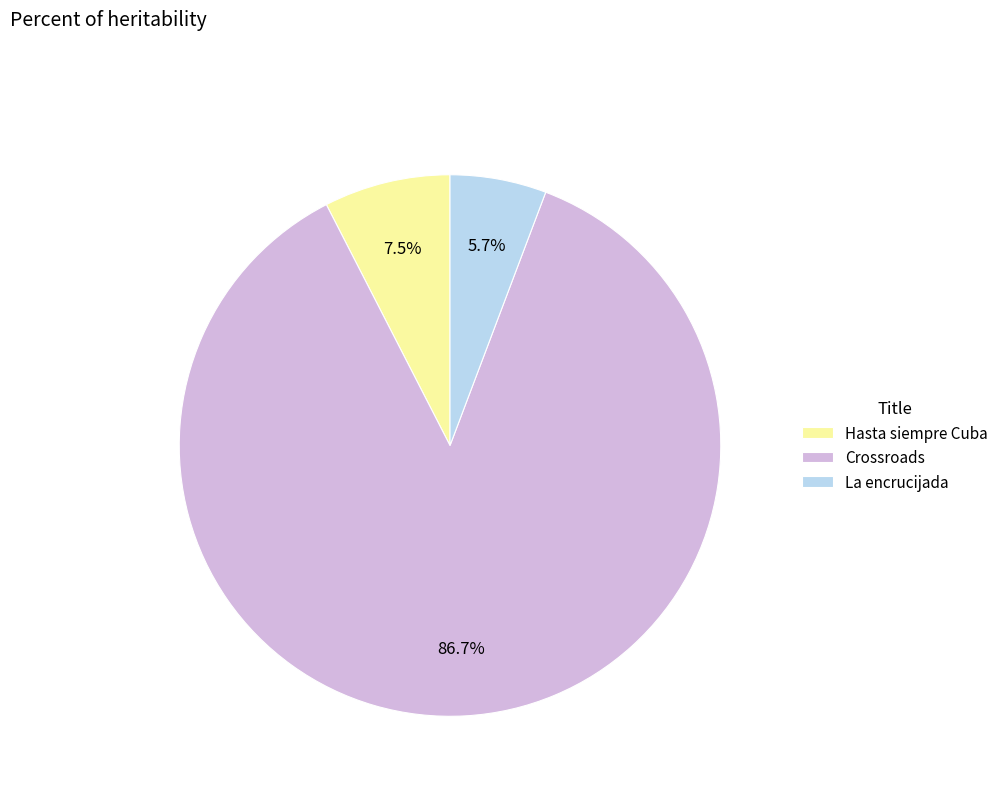

Rank the categories by value from lowest to highest.

La encrucijada, Hasta siempre Cuba, Crossroads